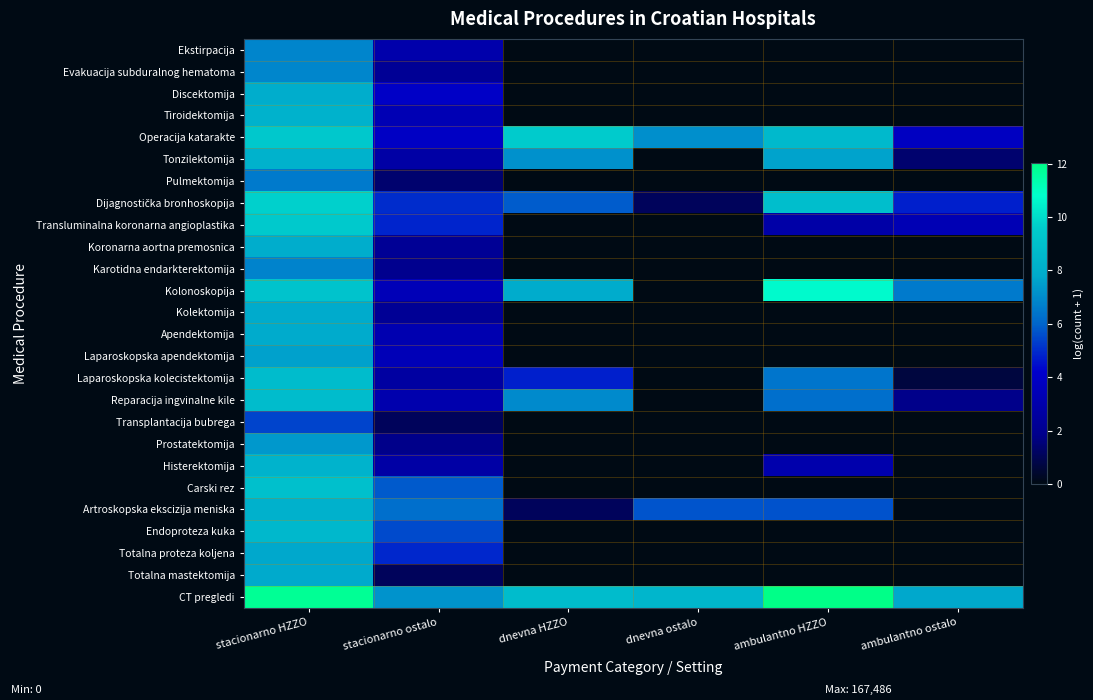

Which series has the largest total across all categories?

CT pregledi